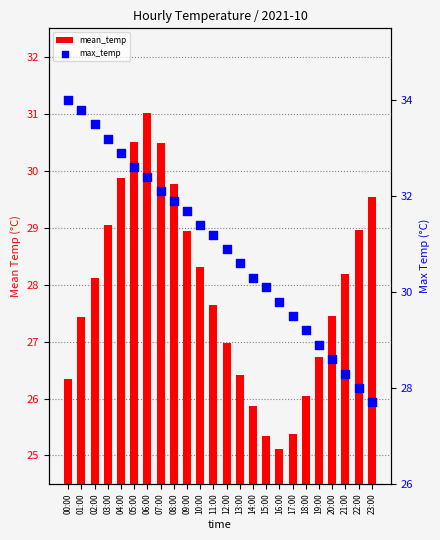

Which series has the largest Y range (max minus min)?

max_temp